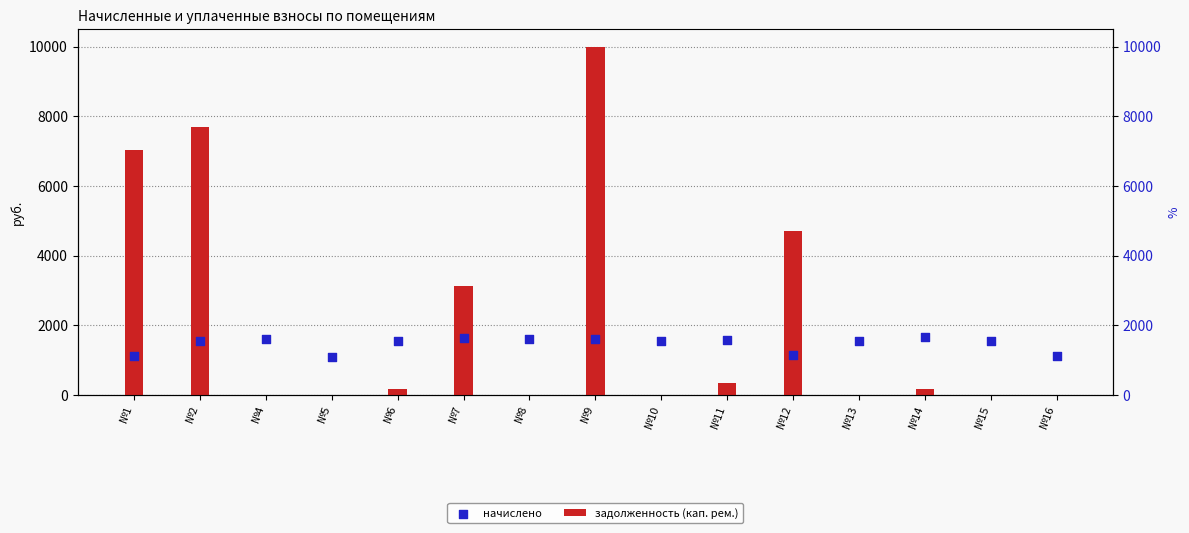

Which series reaches the maximum Y coordinate?

задолженность (кап. рем.)